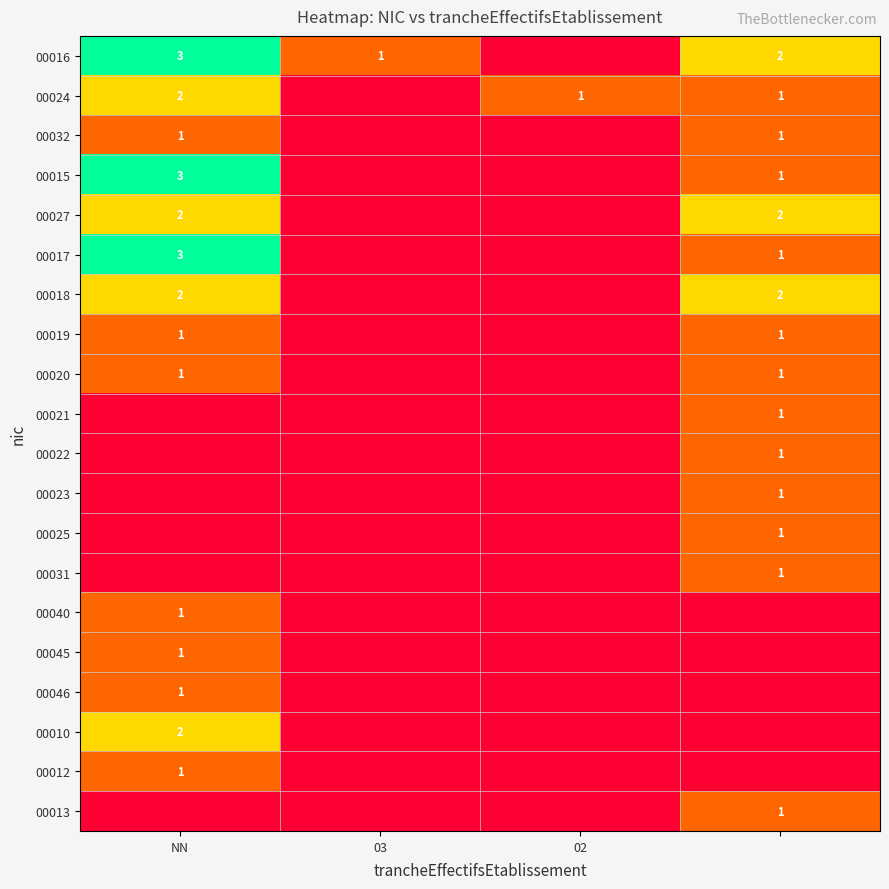

True or false: 00040 has a value of 1 at NN.

True